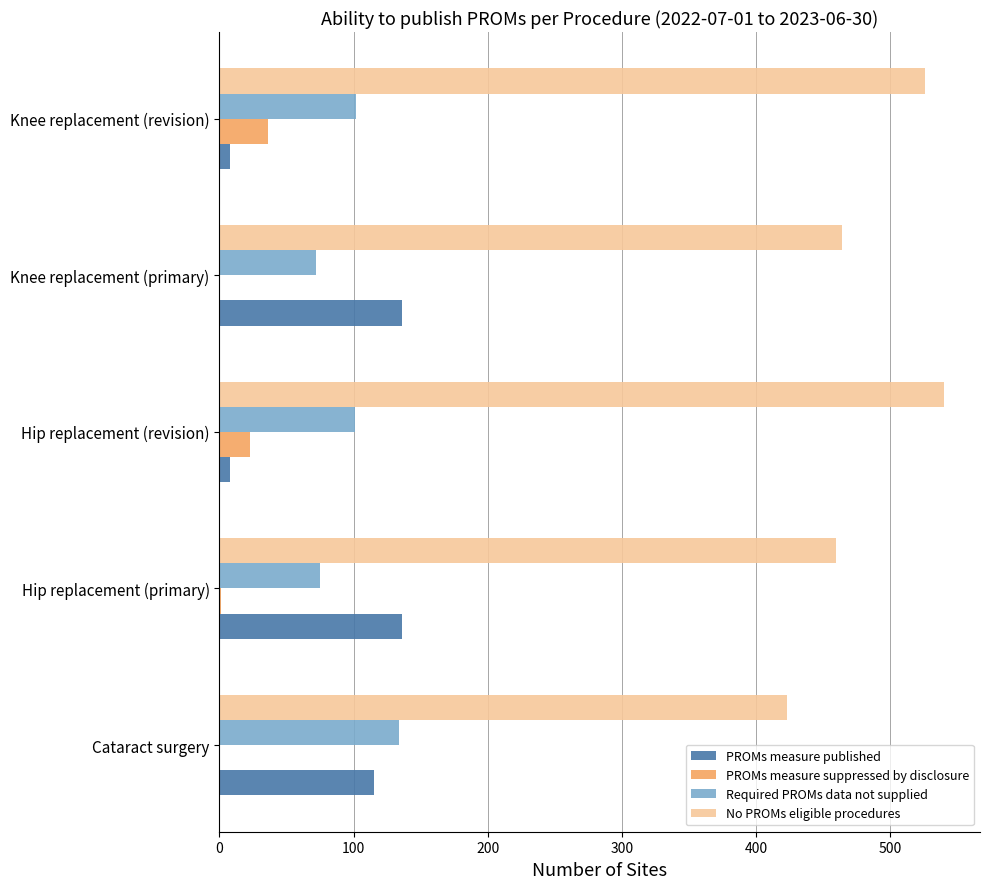

Which series has the largest total across all categories?

No PROMs eligible procedures